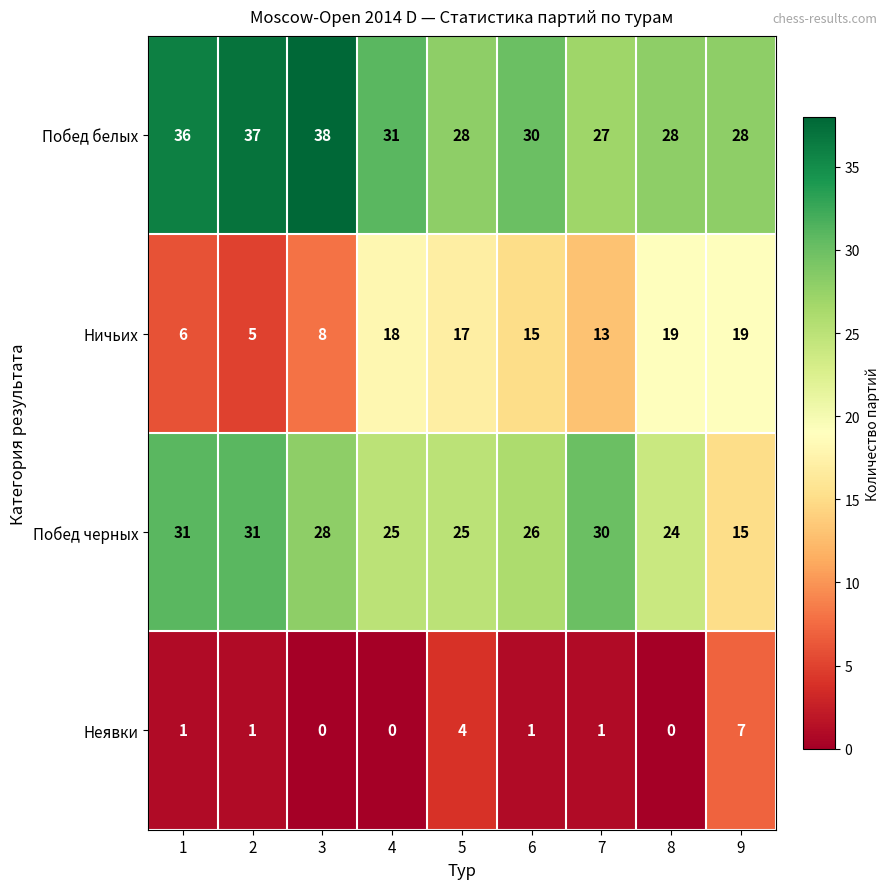

What is the highest value of the Побед белых series?

38